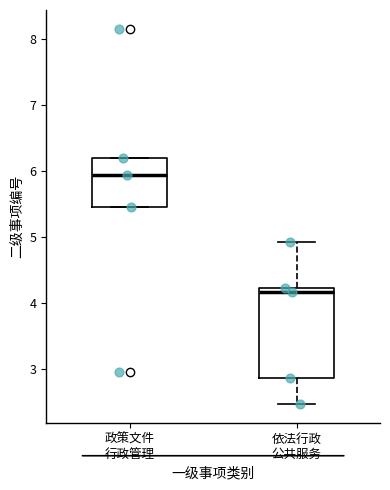

Reading left to right, transcribe this box plot: for each box, give where its median line is, the range the box spans, and where its two whiskers end, as read against the y-axis. The values are not printed on the chart, so give them approximately, as read against the axis.

政策文件 行政管理: median 5.9, box 5.5 to 6.2, whiskers 5.5 to 6.2
依法行政 公共服务: median 4.2 (just below the box's upper edge), box 2.9 to 4.2, whiskers 2.5 to 4.9